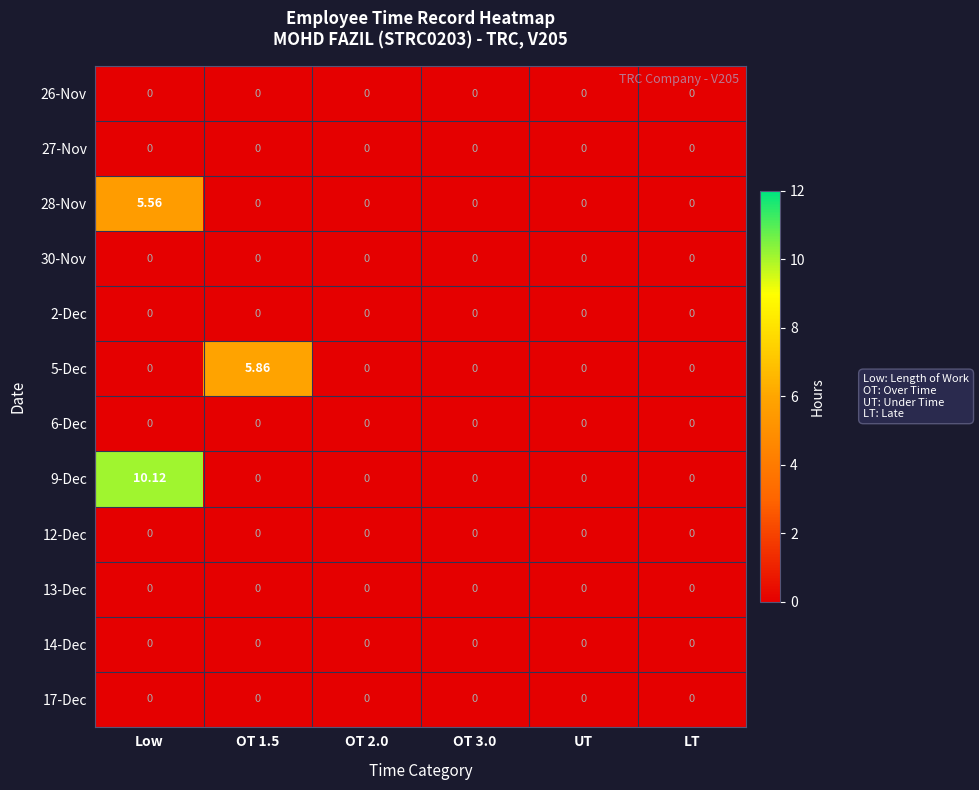

Which series has the widest spread of values?

9-Dec